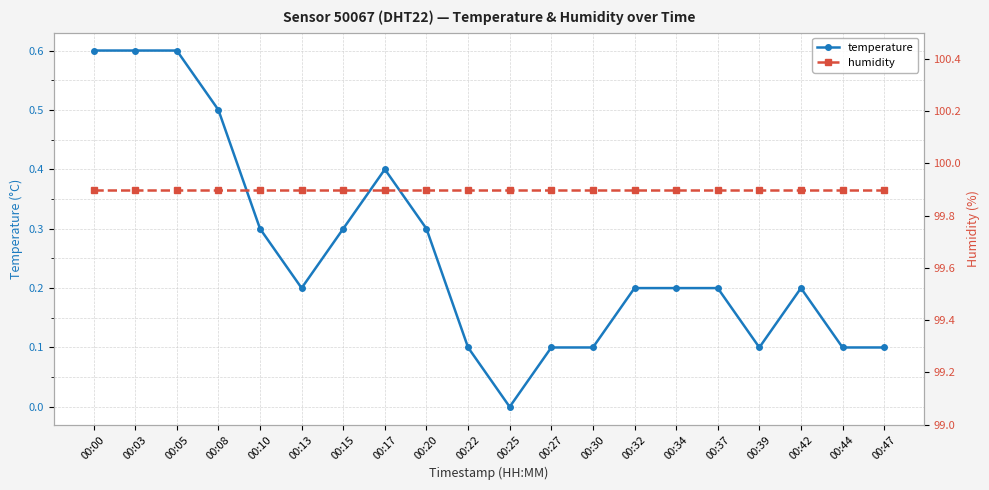

How many series are shown in this chart?

2